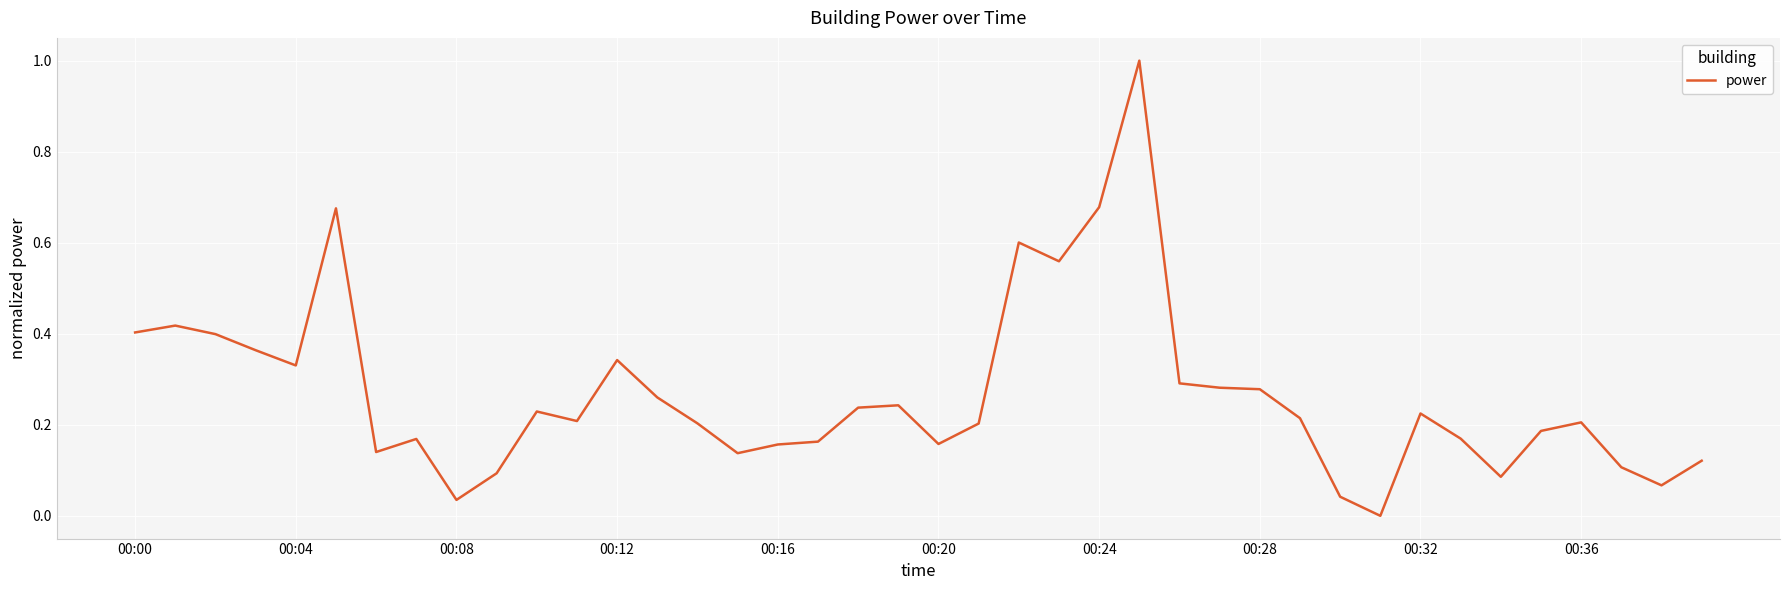

Which label corresponds to the largest value in the chart?

25